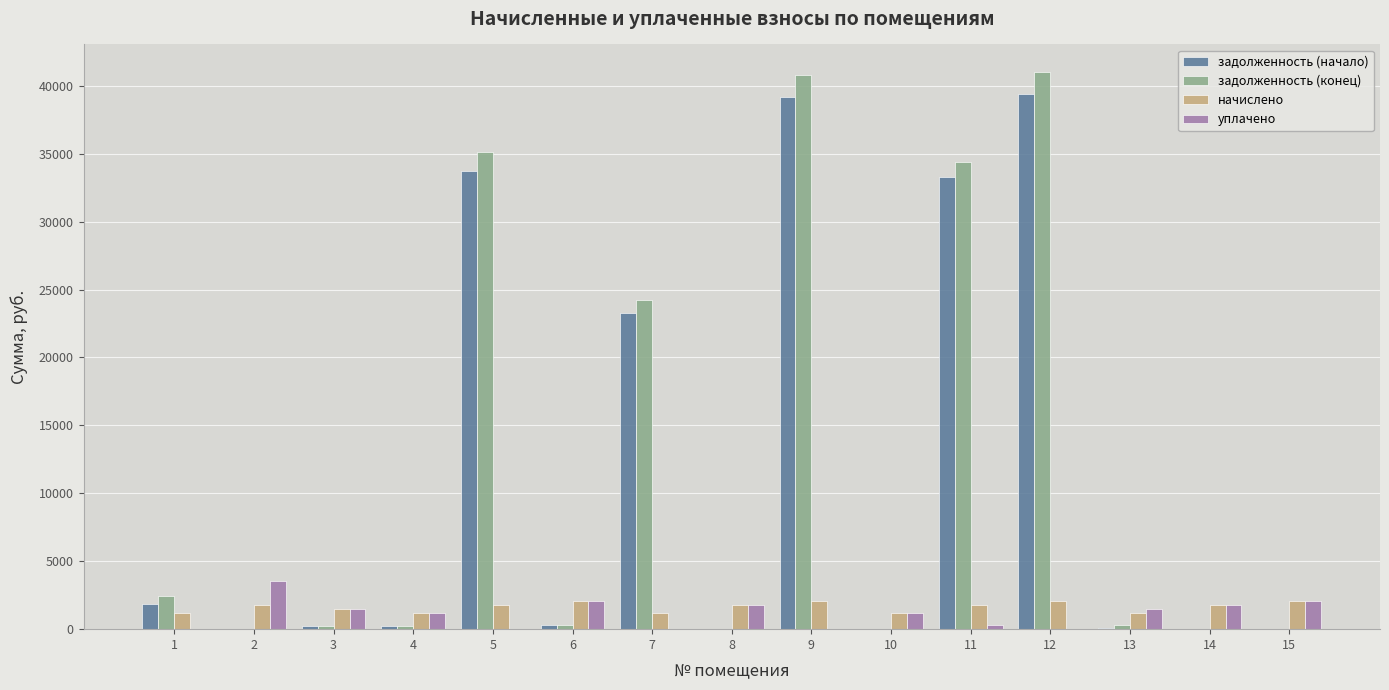

What is the sum of the начислено values at 2 and 12?

3843.5